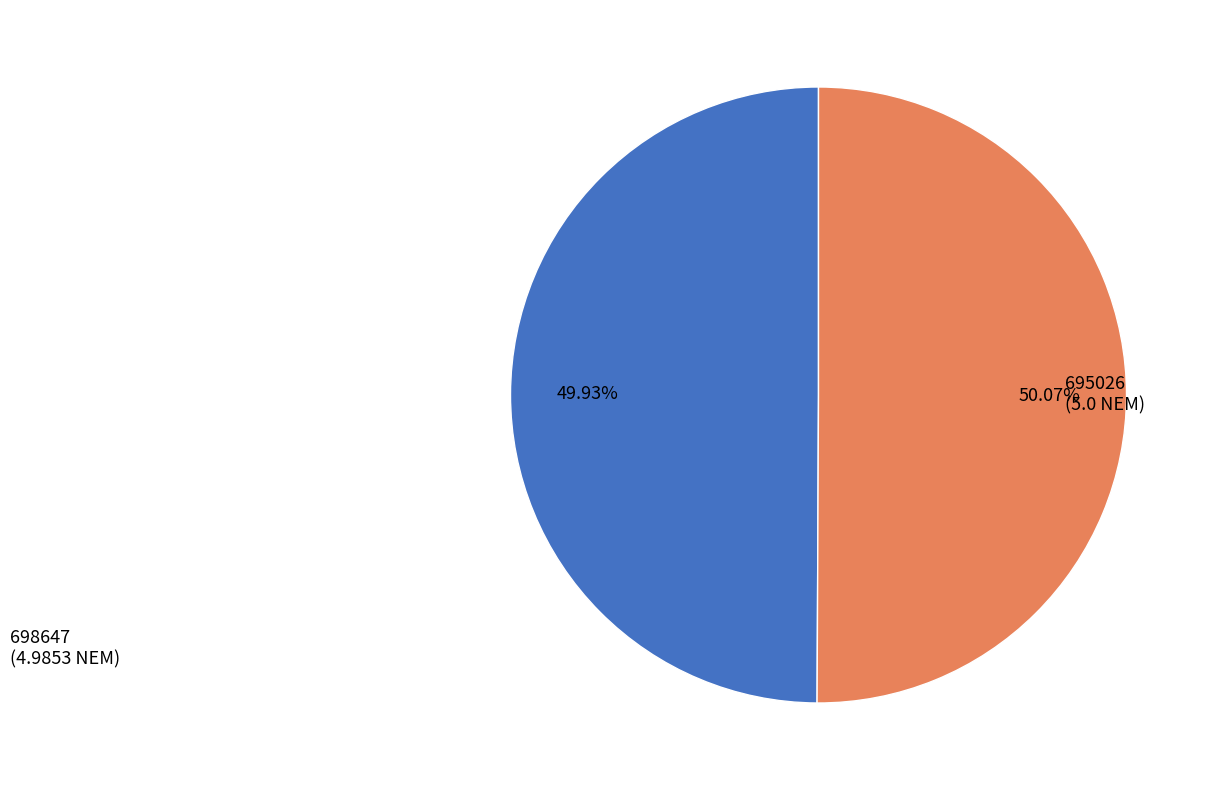

Is there any slice that represents more than half of the pie?

Yes